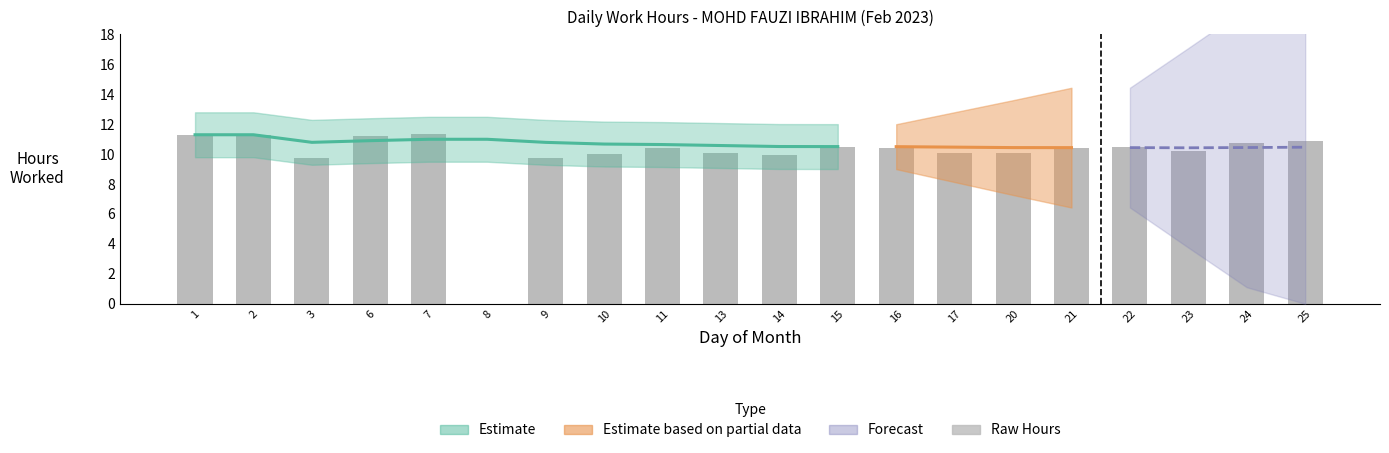

What is the value of the 3rd bar from the left?

9.8